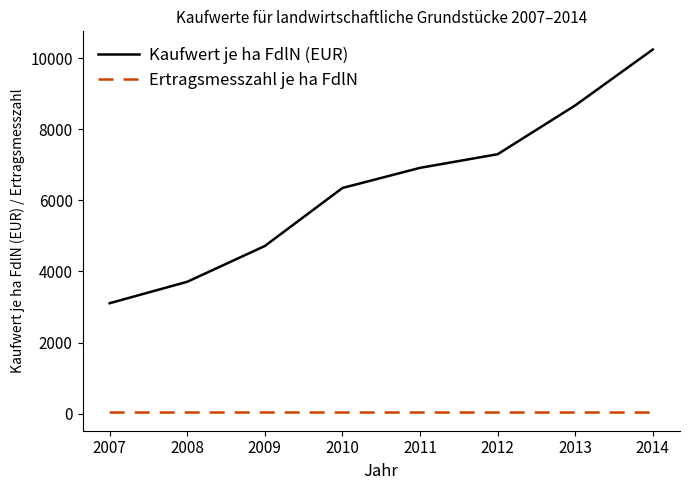

Which series has the largest range (max minus min)?

Kaufwert je ha FdlN (EUR)